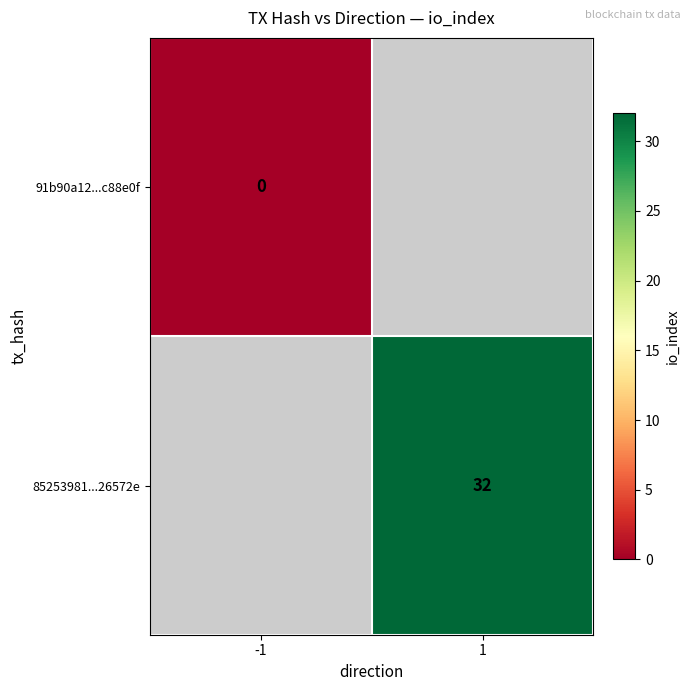

Is it true that 85253981...26572e equals 32 at 1?

True